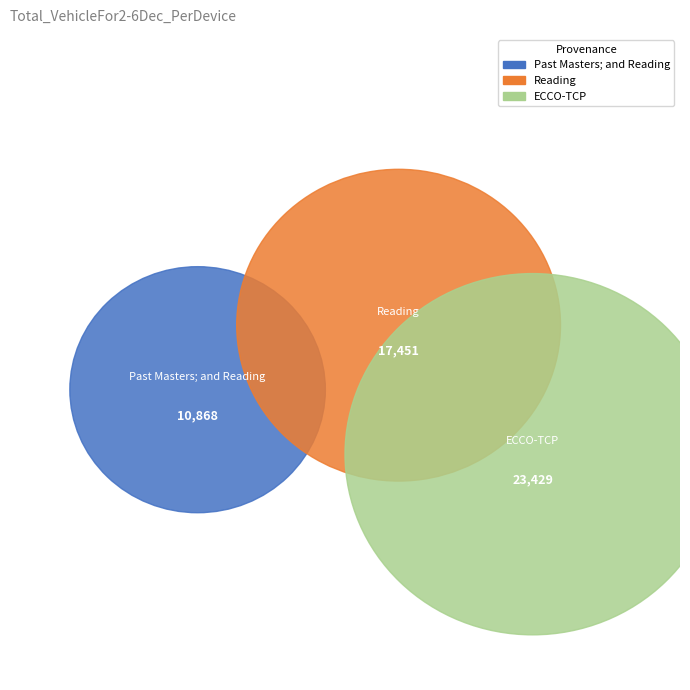

Approximately how many times larger is the value at ECCO-TCP compared to Reading?

1.3